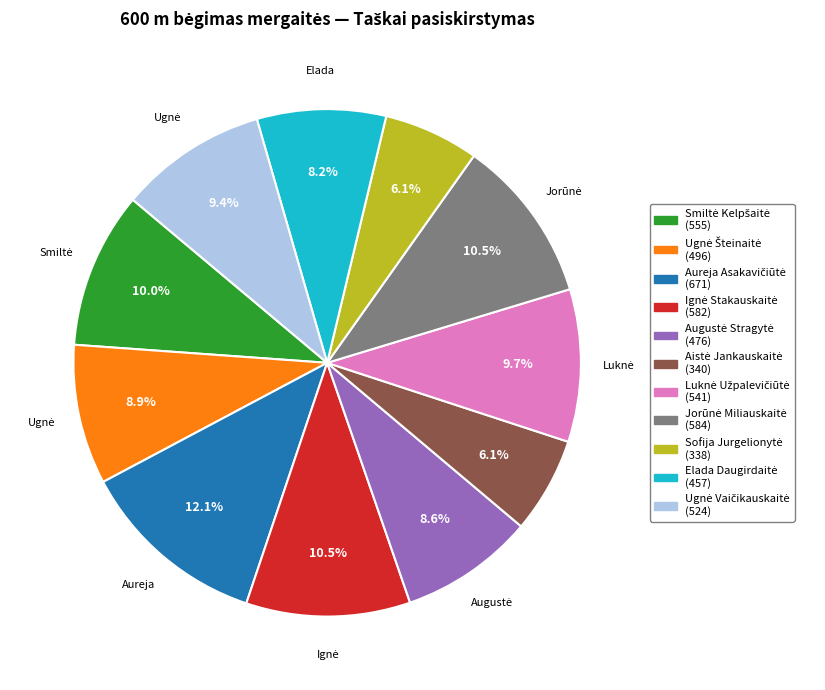

Is there a majority slice in this chart?

No